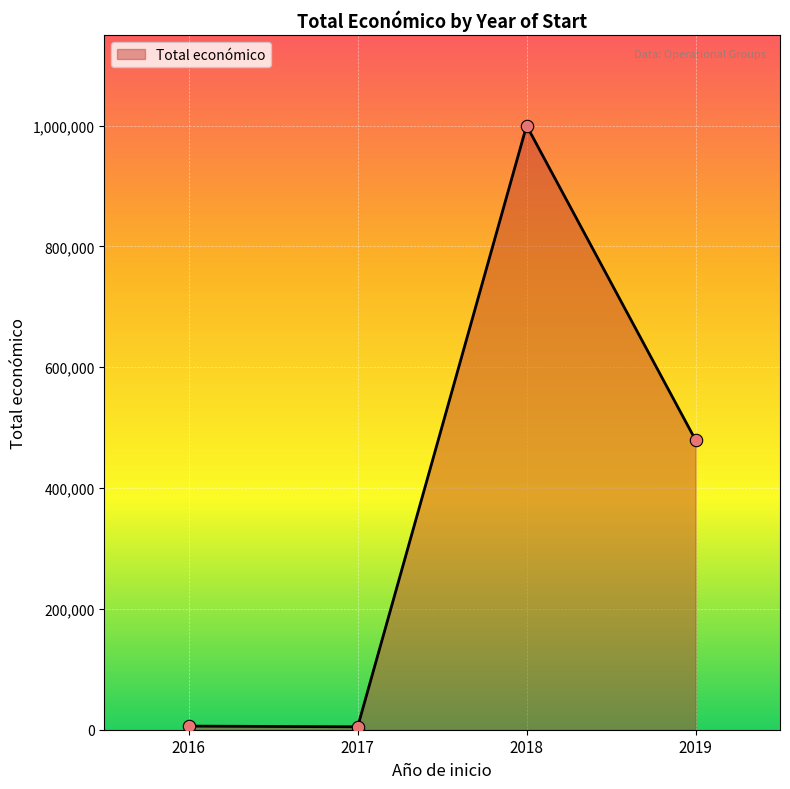

Approximately how many times larger is the value at 2019 compared to 2016?

79.9